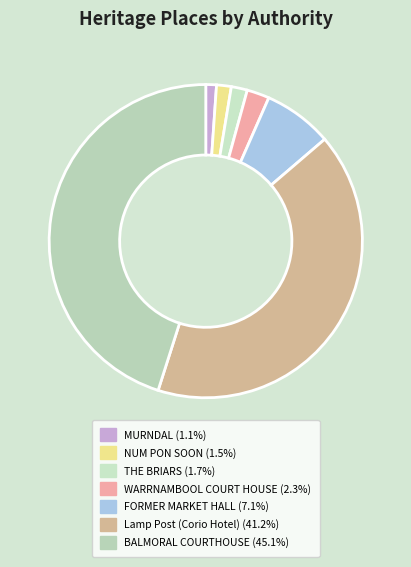

What is the smallest slice in the pie chart?

MURNDAL